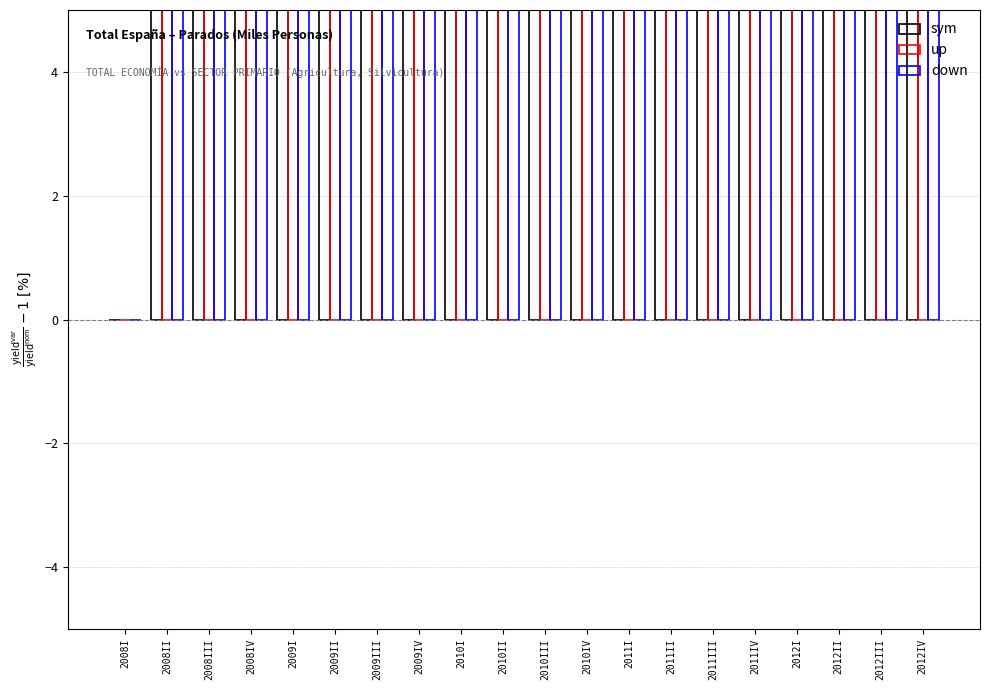

What is the difference between the sym values at 2010II and 2012I?

46.2